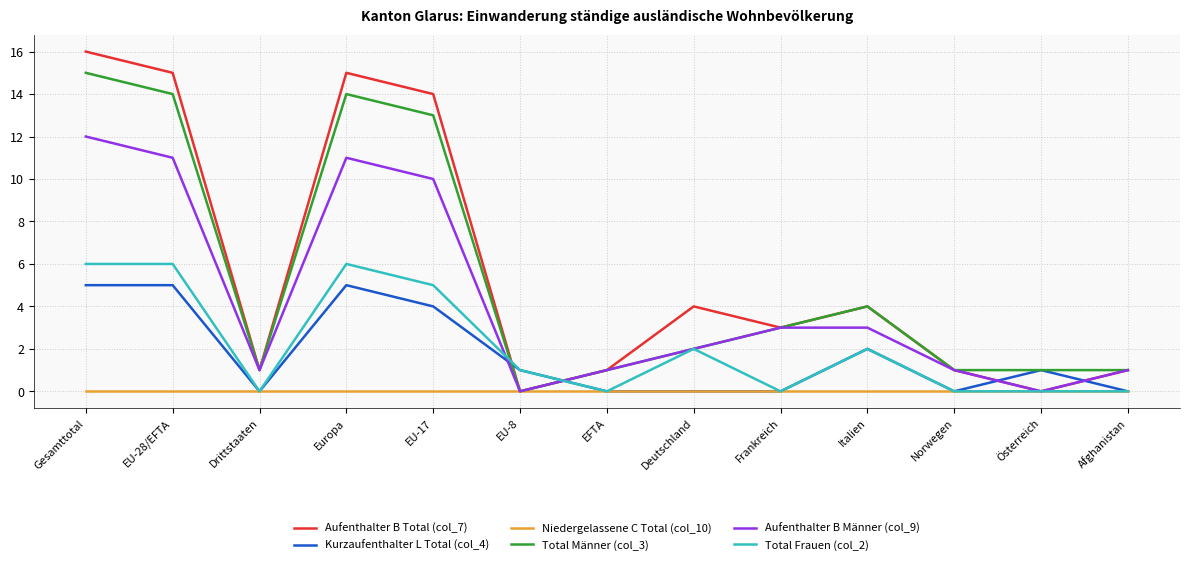

What position from the left is Italien?

10